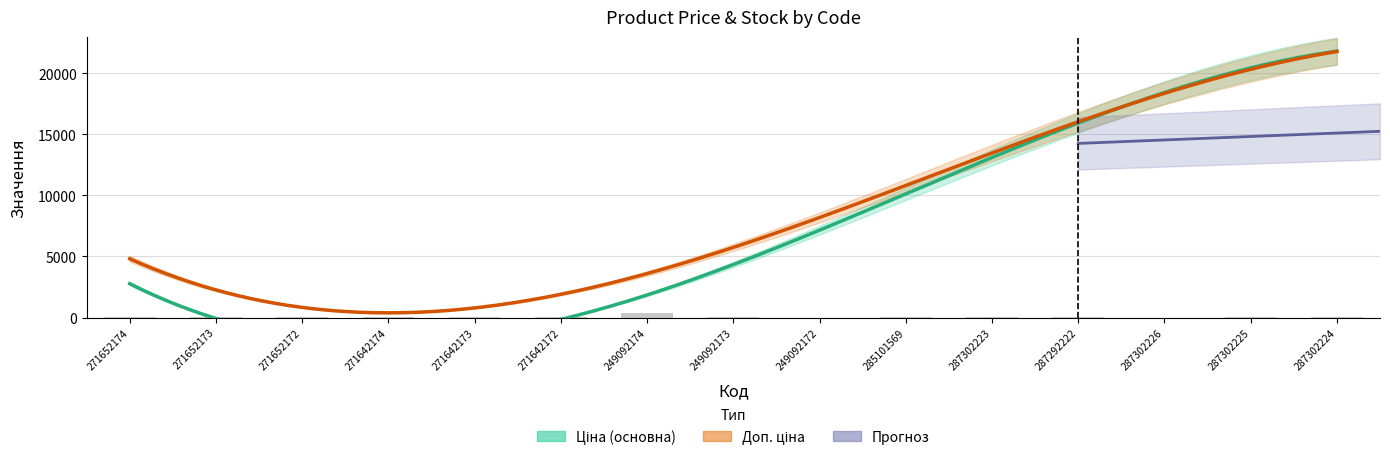

Is the value of Ціна at 271652172 greater than the value of Доп. ціна at 271642172?

No